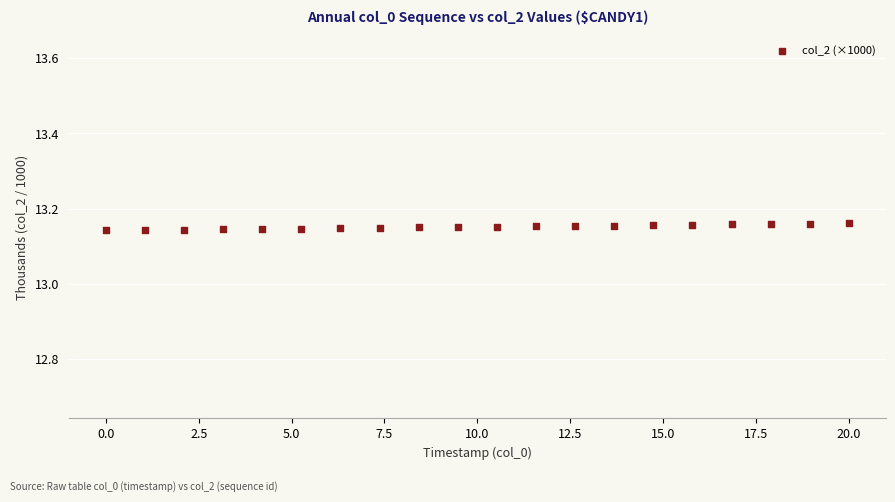

What is the range of X values (max minus min)?

20.0